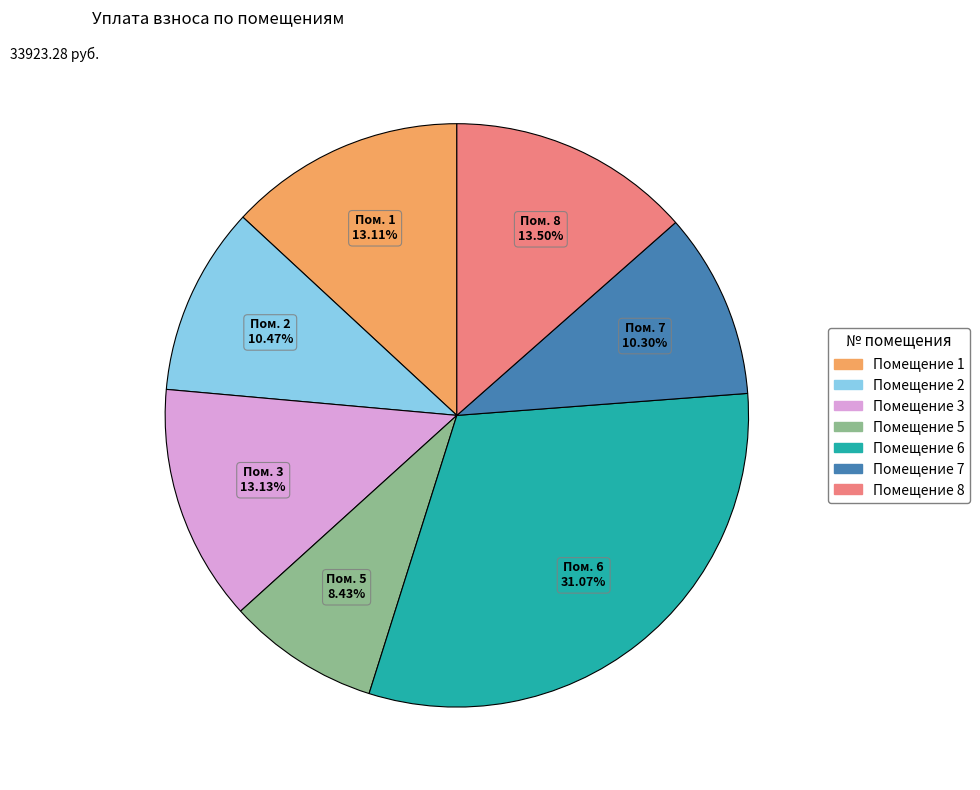

Which slice is the smallest?

Помещение 5